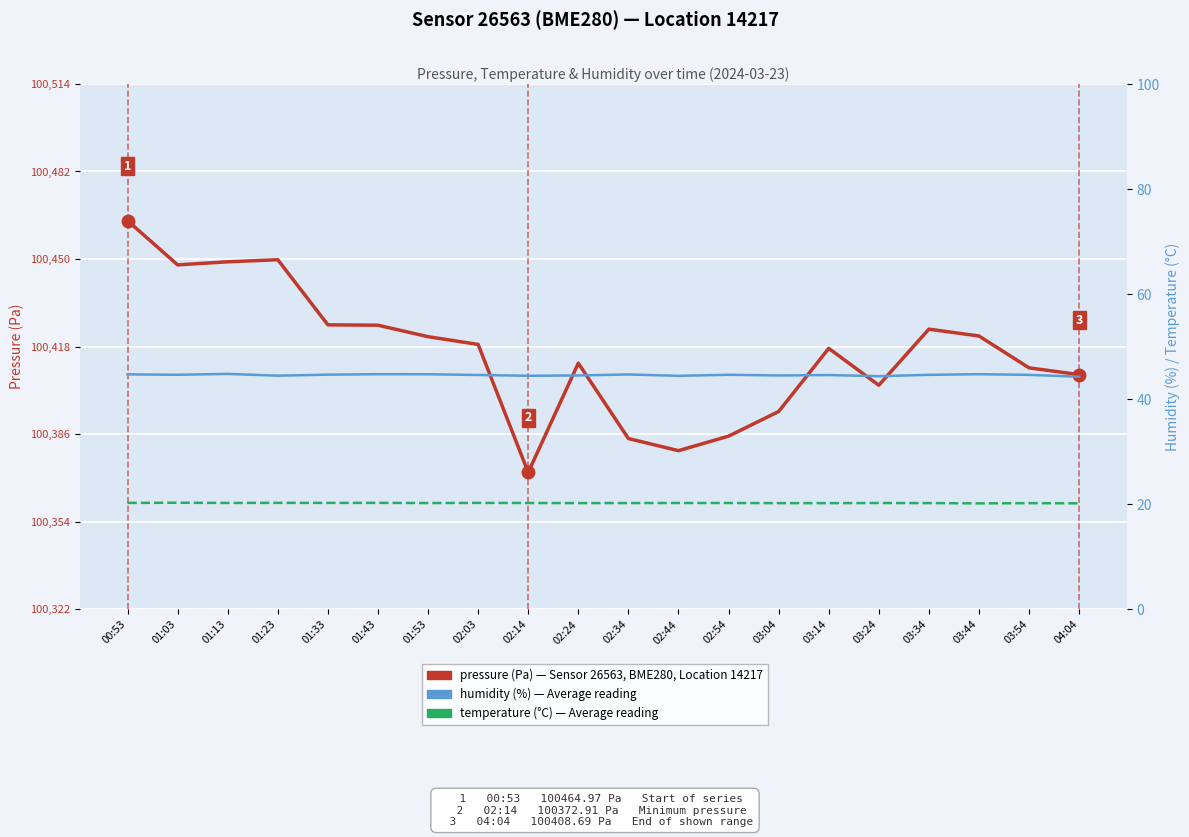

How many interior local peaks does the humidity (%) series have?

6